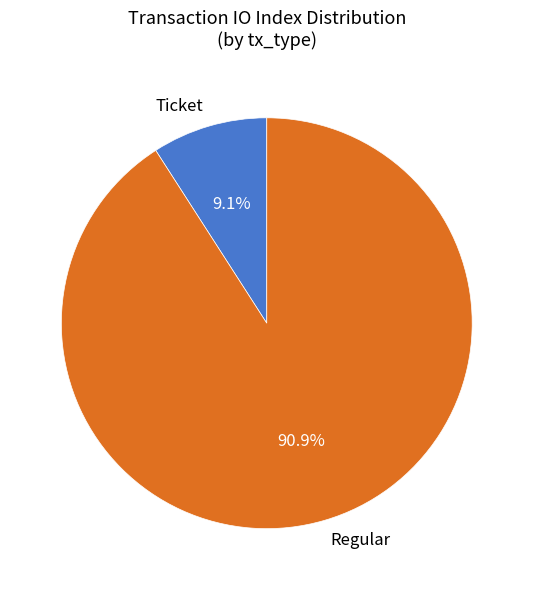

Which category accounts for the majority?

Regular